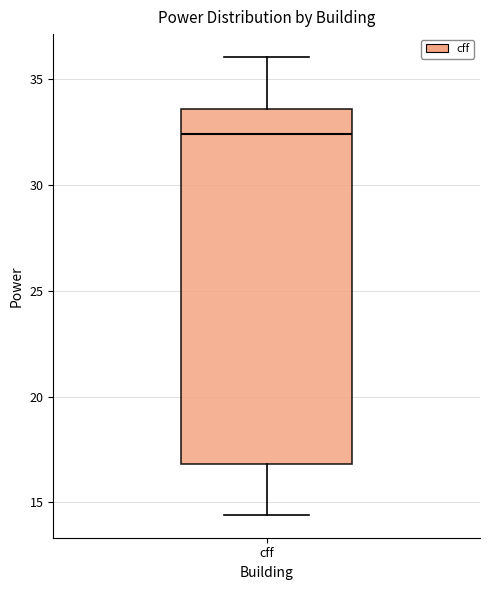

Where does the median line of the box for cff sit on the y-axis? The values are not printed on the chart, so give them approximately, as read against the axis.

32.5